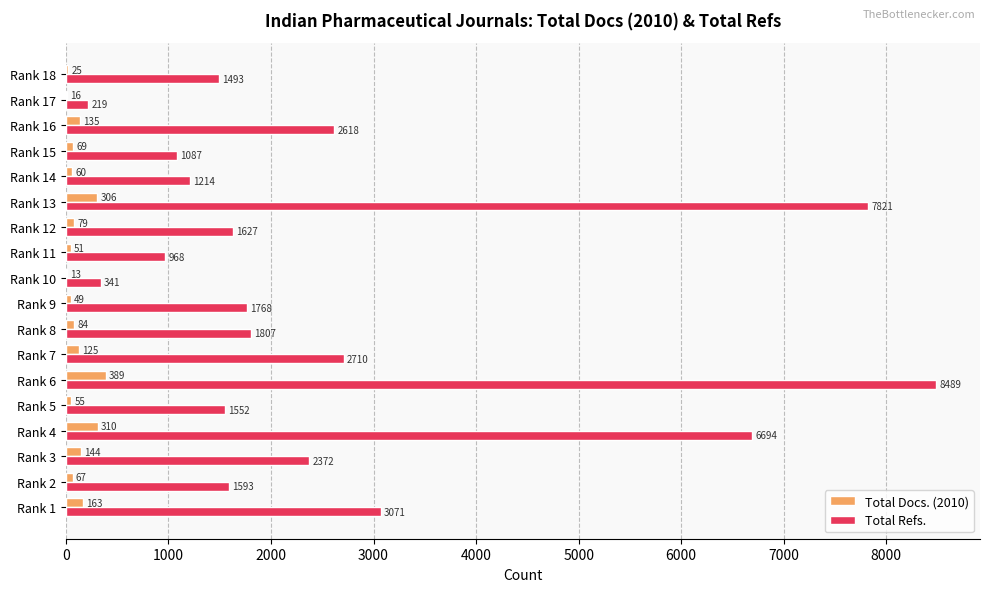

What is the sum of the Total Refs. values at Rank 15 and Rank 5?

2639